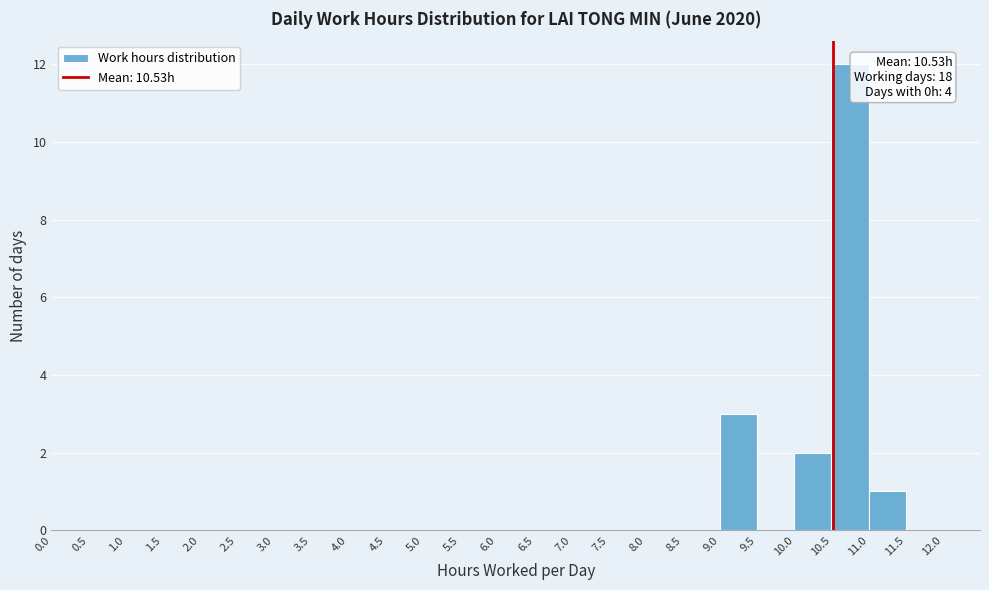

Which range on the x-axis has the tallest bar?

10.5 to 11.0